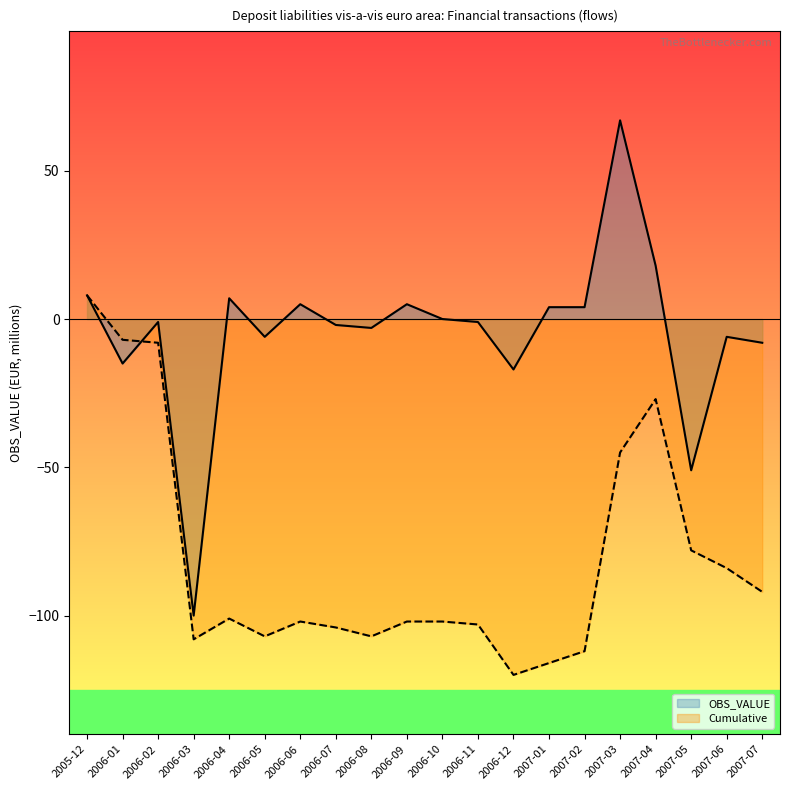

Which has a higher value, 2006-05 or 2007-03?

2007-03